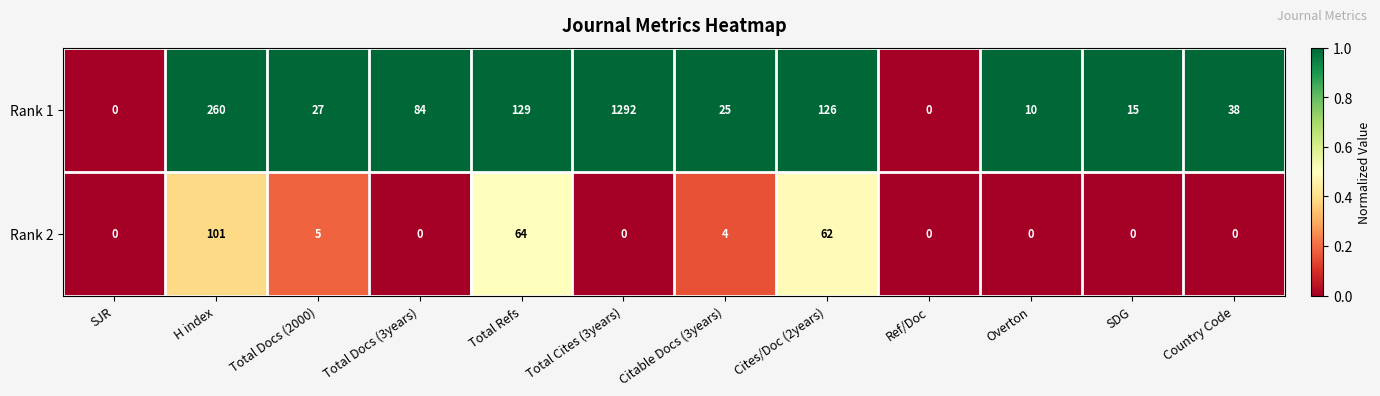

The value of Rank 2 at Total Refs is 95. True or false?

False